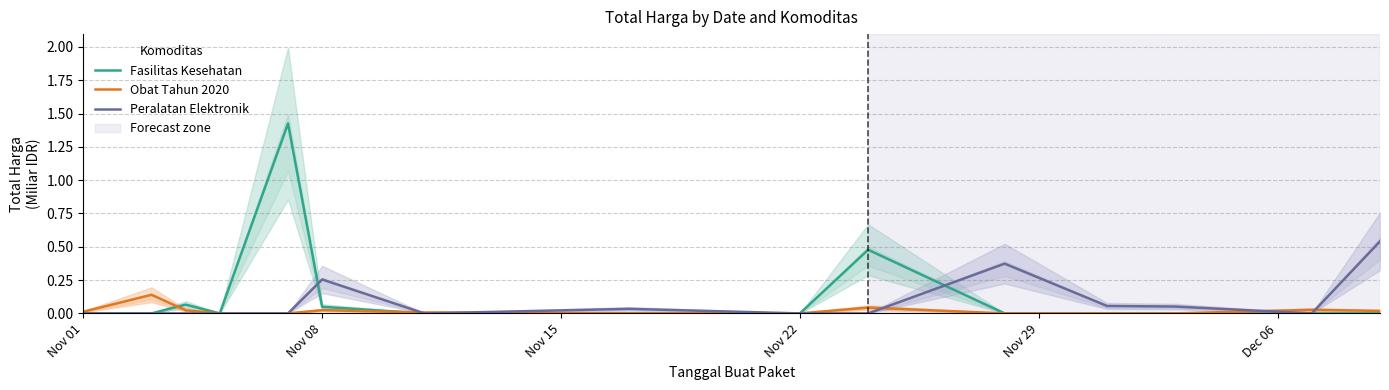

Is it true that Fasilitas Kesehatan equals 0.0 at Nov 22?

True